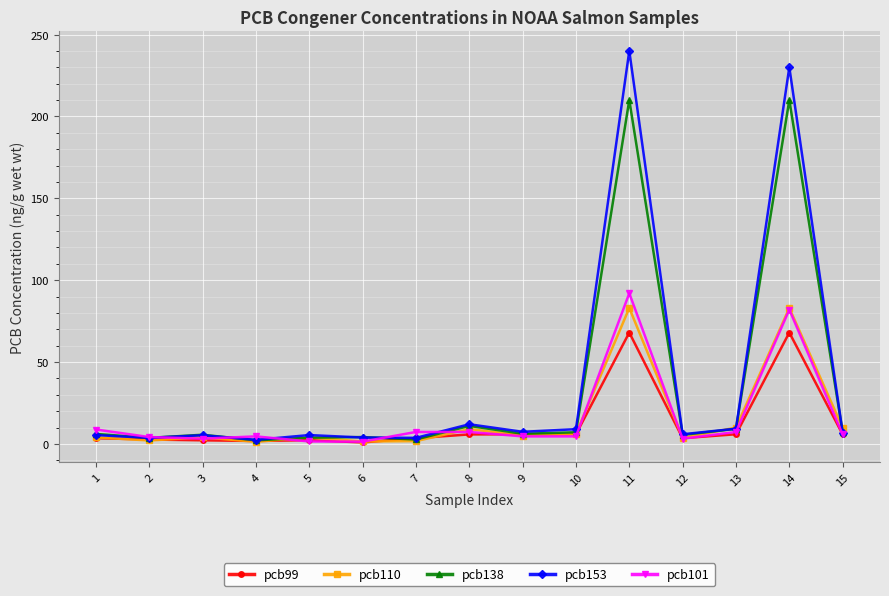

What is the value of the pcb138 point at the 9th from the left?

6.2